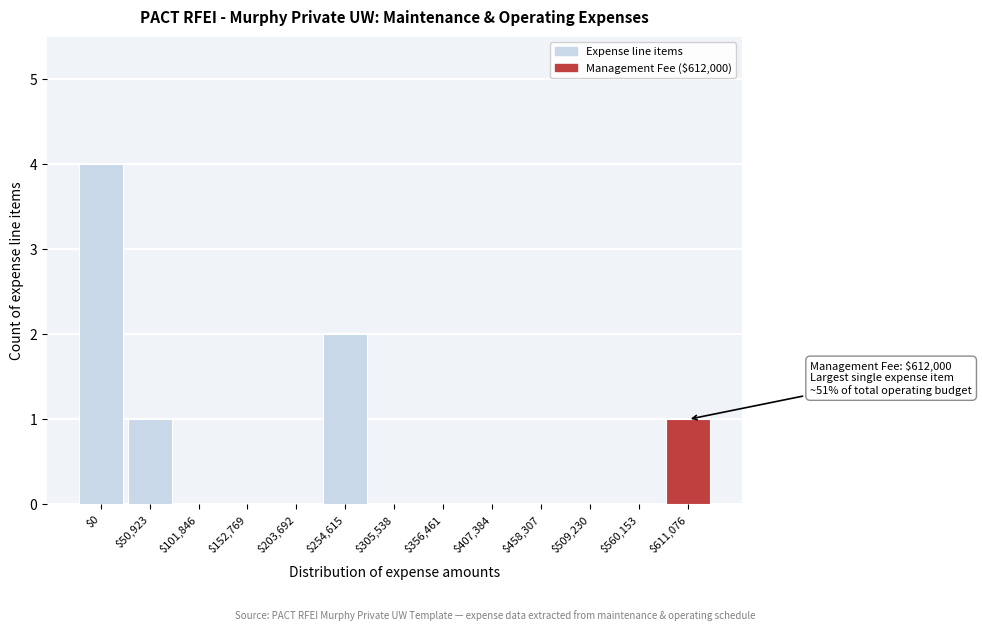

Is it true that the value at $0 is 4?

True